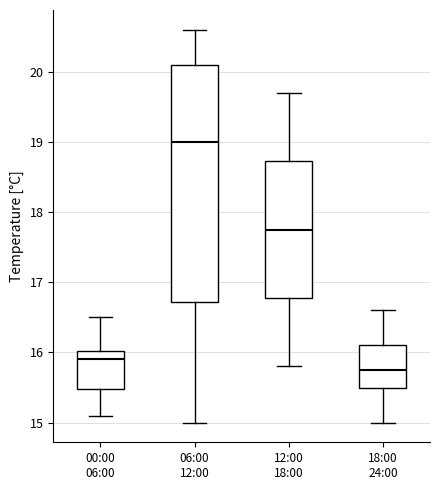

Reading left to right, read every box against the y-axis: the position of its median line, the range the box covers, and the ends of its whiskers. The values are not printed on the chart, so give them approximately, as read against the axis.

00:00 06:00: median 15.9, box 15.5 to 16.0, whiskers 15.1 to 16.5
06:00 12:00: median 19.0, box 16.7 to 20.1, whiskers 15.0 to 20.6
12:00 18:00: median 17.8, box 16.8 to 18.7, whiskers 15.8 to 19.7
18:00 24:00: median 15.8, box 15.5 to 16.1, whiskers 15.0 to 16.6